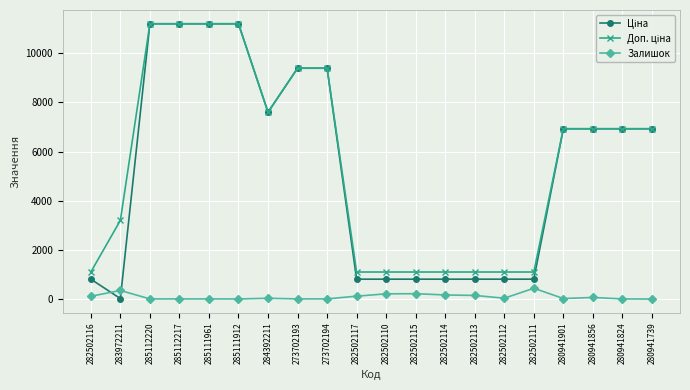

The Залишок series shows 33.0 at 280941901. True or false?

True